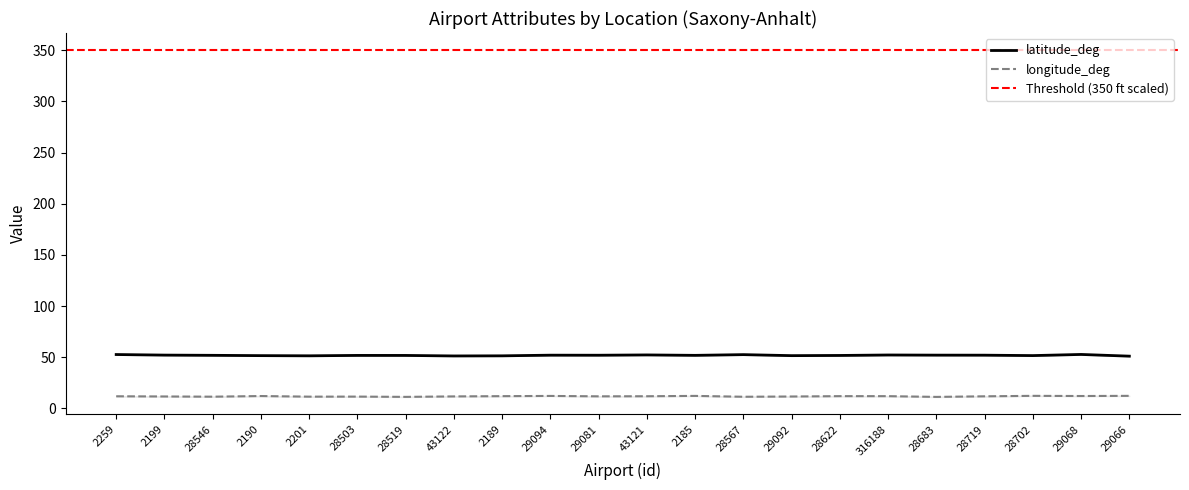

True or false: latitude_deg and longitude_deg cross at least once.

False